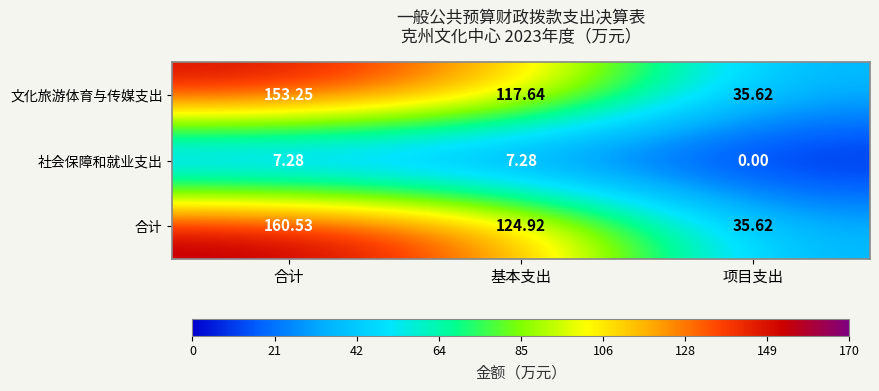

Which series has the largest total across all categories?

合计